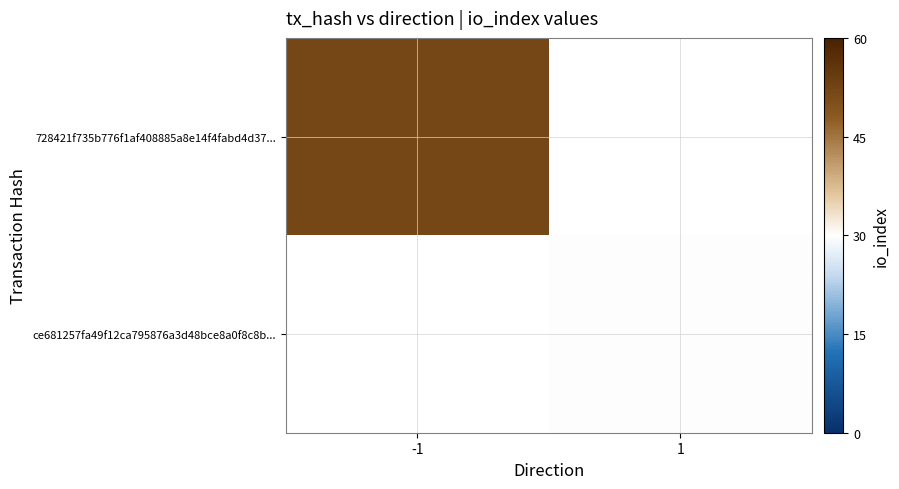

Rank the series at 1 from lowest to highest value.

728421f735b776f1af408885a8e14f4fabd4d37..., ce681257fa49f12ca795876a3d48bce8a0f8c8b...